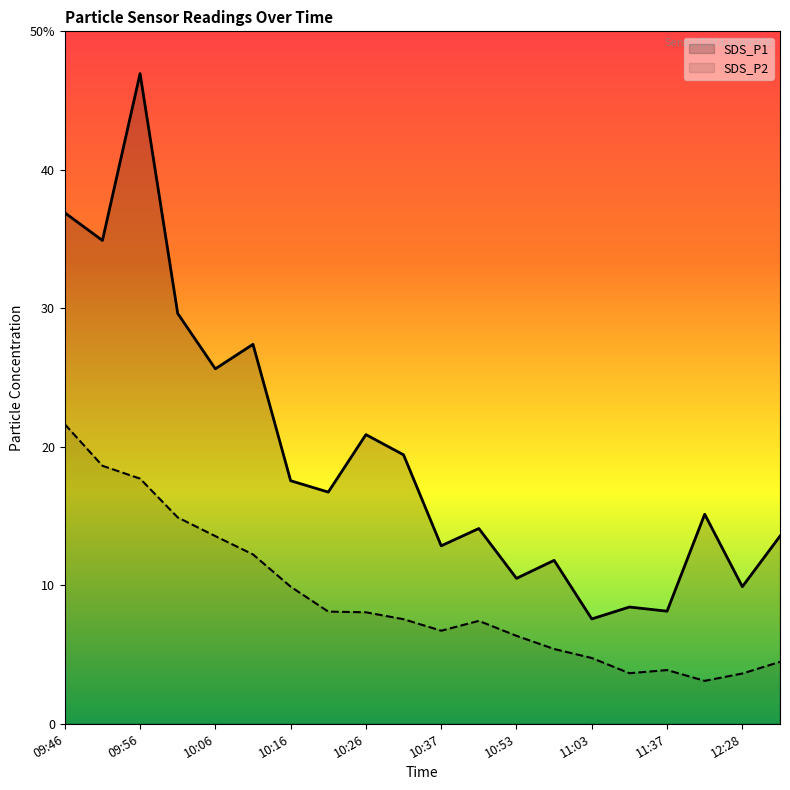

True or false: SDS_P1 and SDS_P2 cross at least once.

False